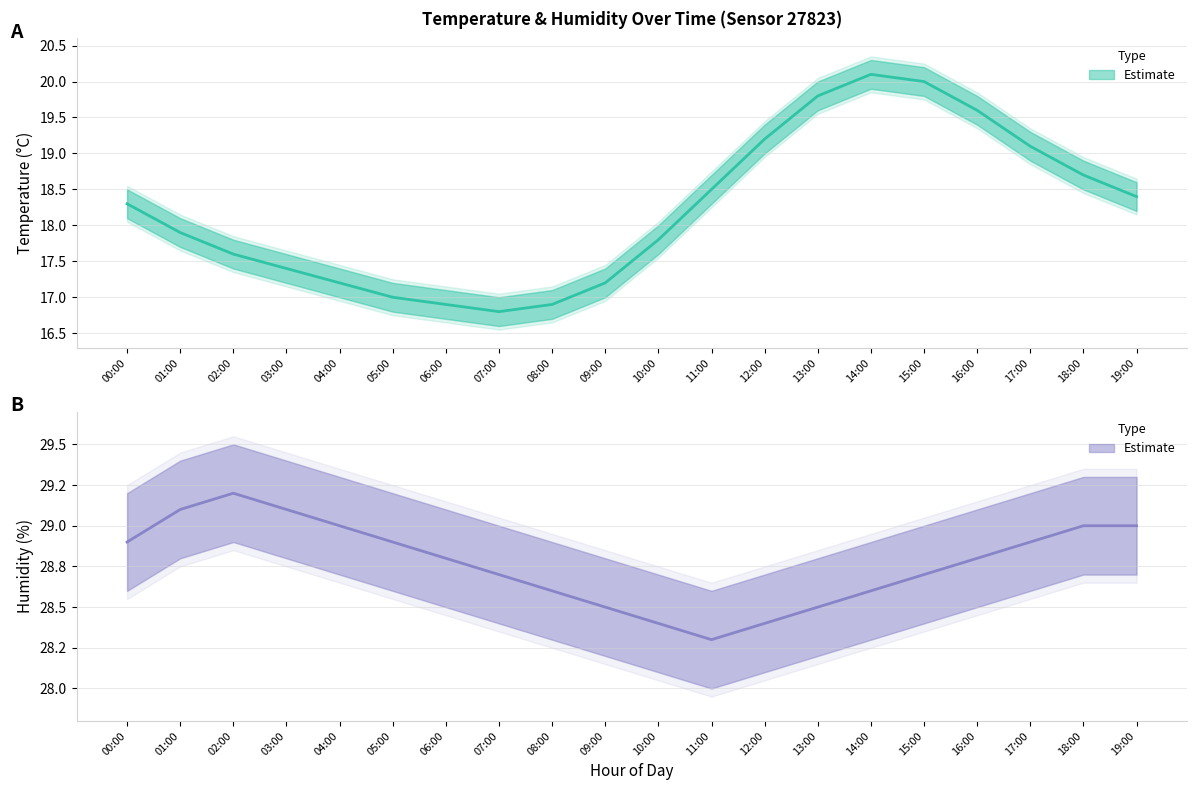

What is the difference between the temperature values at 12:00 and 19:00?

0.8